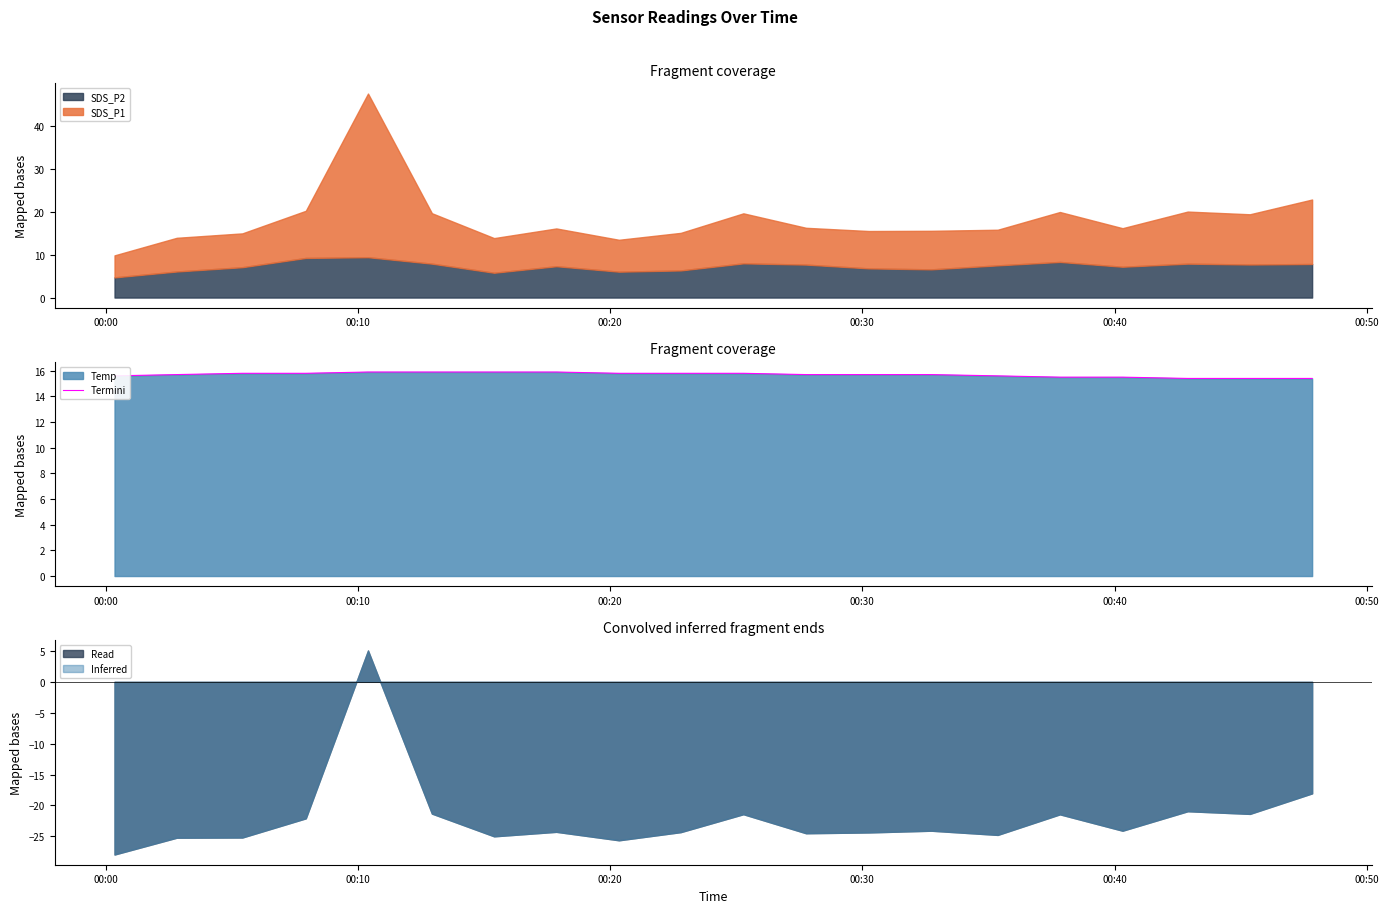

What is the maximum value for SDS_P2?

9.4